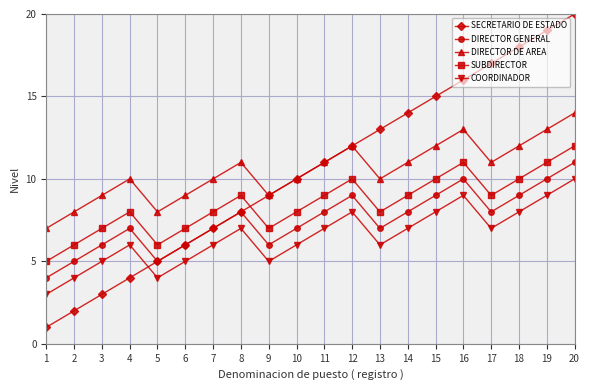

List the series in order of their peak value, lowest first.

COORDINADOR, DIRECTOR GENERAL, SUBDIRECTOR, DIRECTOR DE AREA, SECRETARIO DE ESTADO